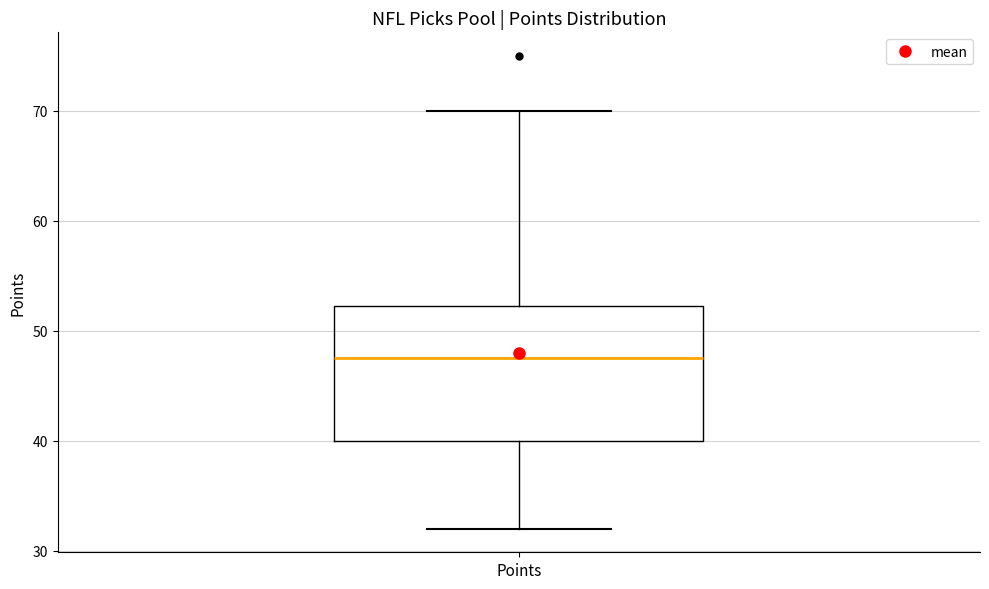

Transcribe this box plot: give where the median line is, the range the box spans, and where the two whiskers end, as read against the y-axis. The values are not printed on the chart, so give them approximately, as read against the axis.

median 48, box 40 to 52, whiskers 32 to 70